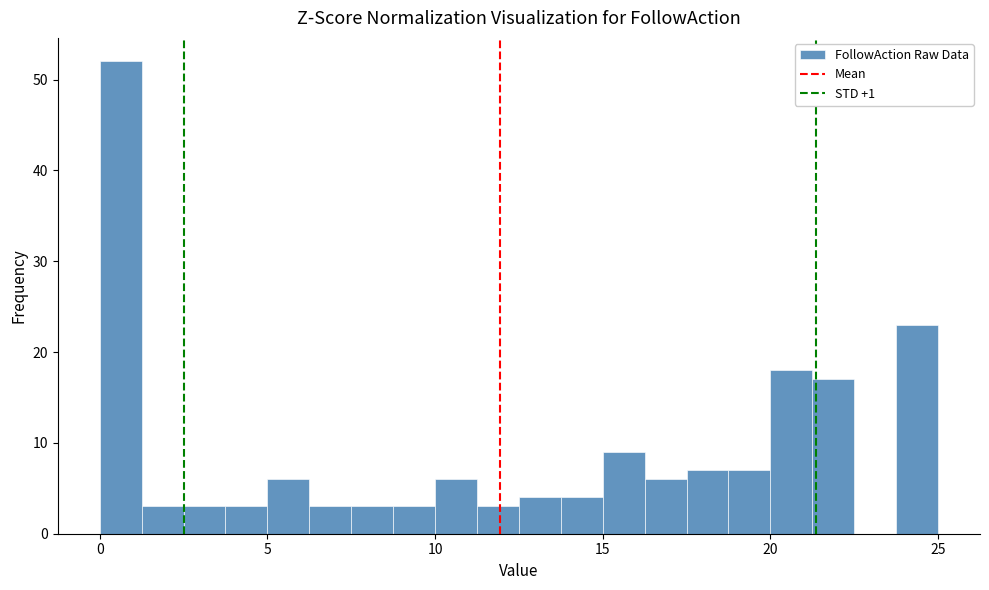

Read against the x-axis, roughly where is the centre of the tallest bar?

0.5